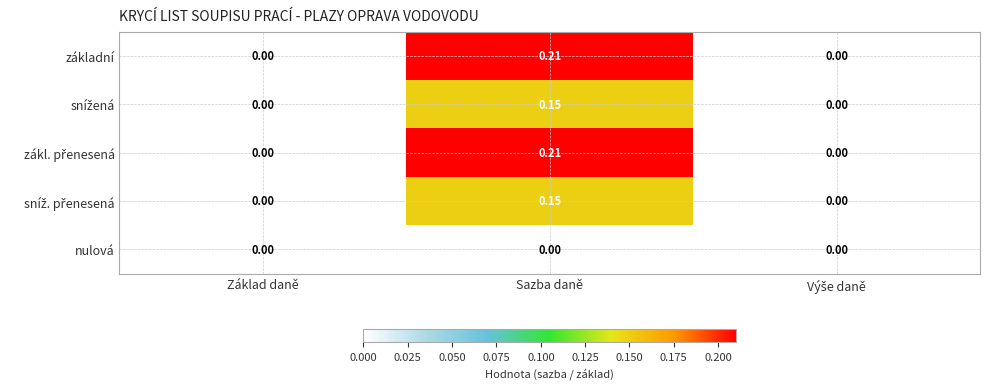

At which category is the sum across all series the highest?

Sazba daně